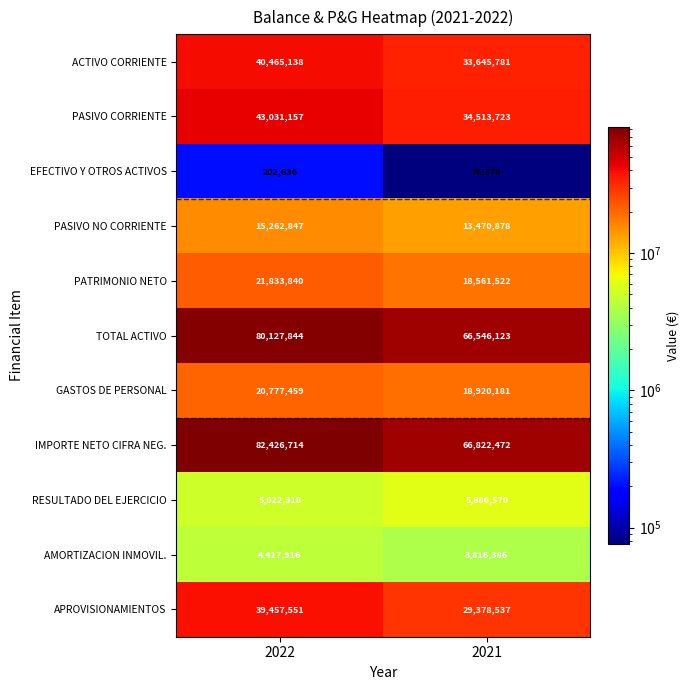

What is the difference between the maximum and minimum values in the PATRIMONIO NETO series?

3272318